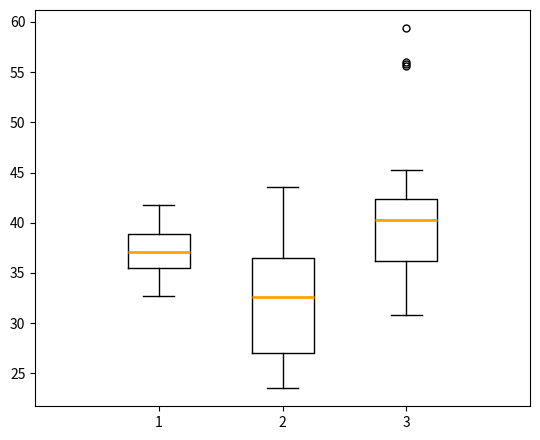

Where is the lower edge of the box at x = 1 on the y-axis? The values are not printed on the chart, so give them approximately, as read against the axis.

35.5